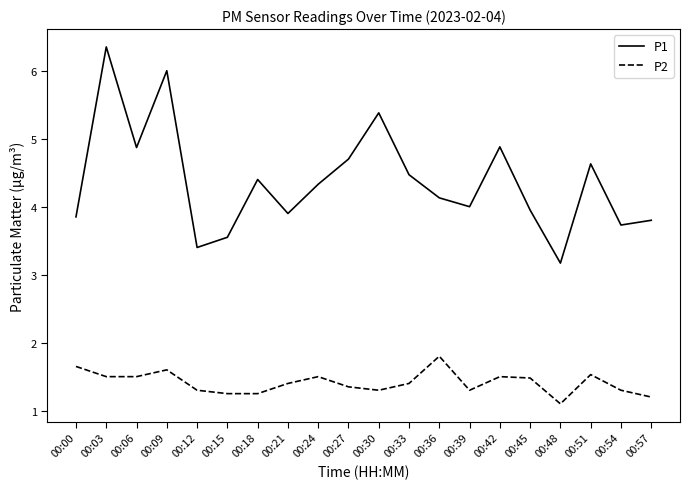

What is the difference between the maximum and minimum values in the P2 series?

0.7